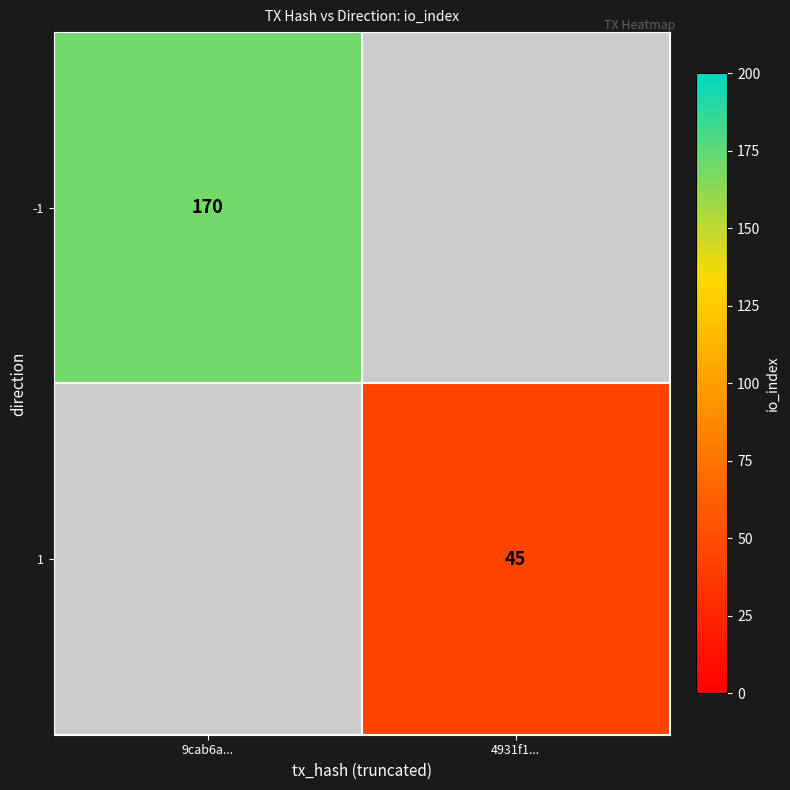

Is it true that -1 equals 170 at 9cab6a...?

True